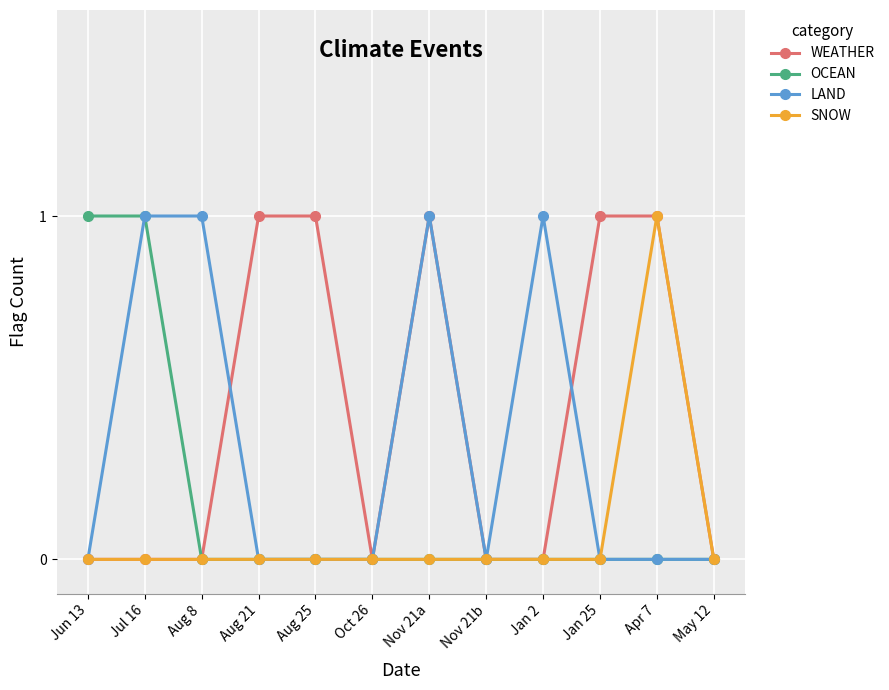

What are all the series names shown in the legend?

WEATHER, OCEAN, LAND, SNOW